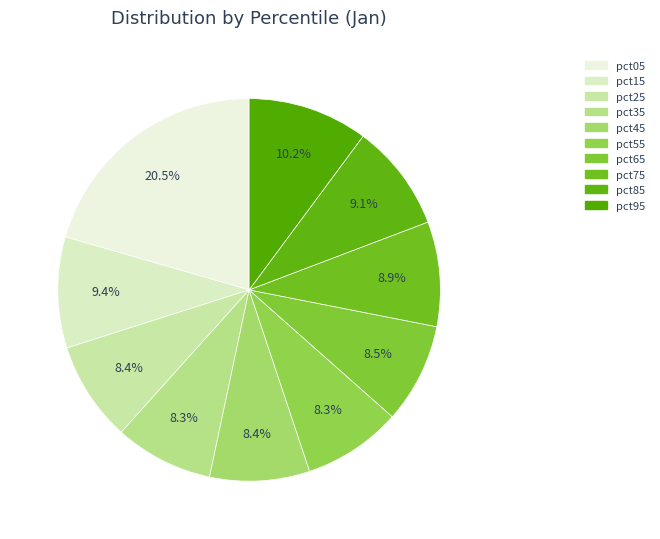

To the nearest percent, what is the difference between the largest and smallest slice percentages?

12%